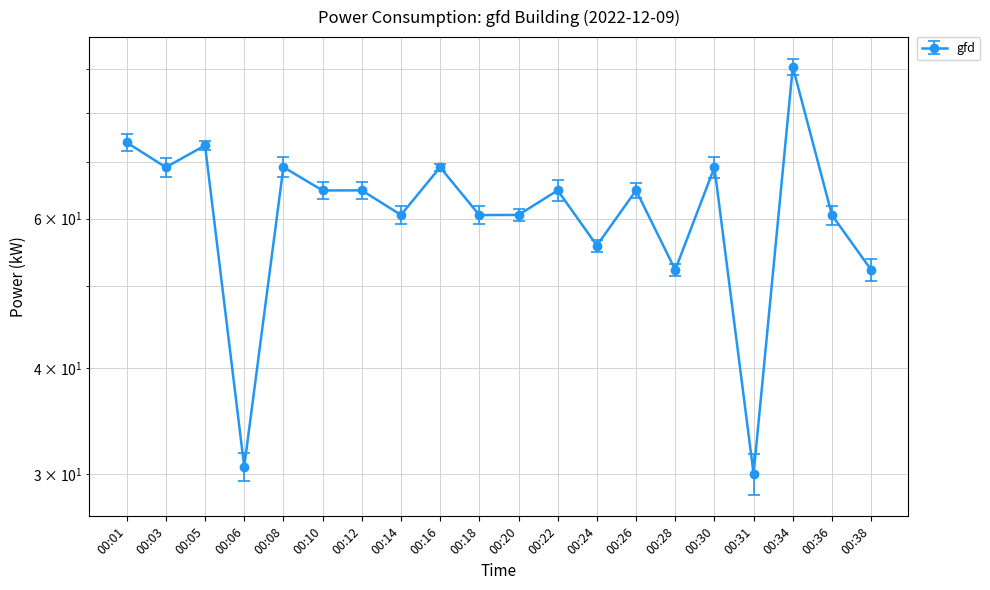

The chart shows a value of 73.8 at 00:01. True or false?

True